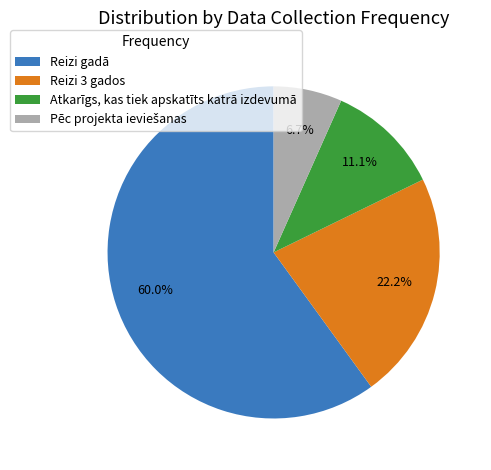

What is the largest slice in the pie chart?

Reizi gadā